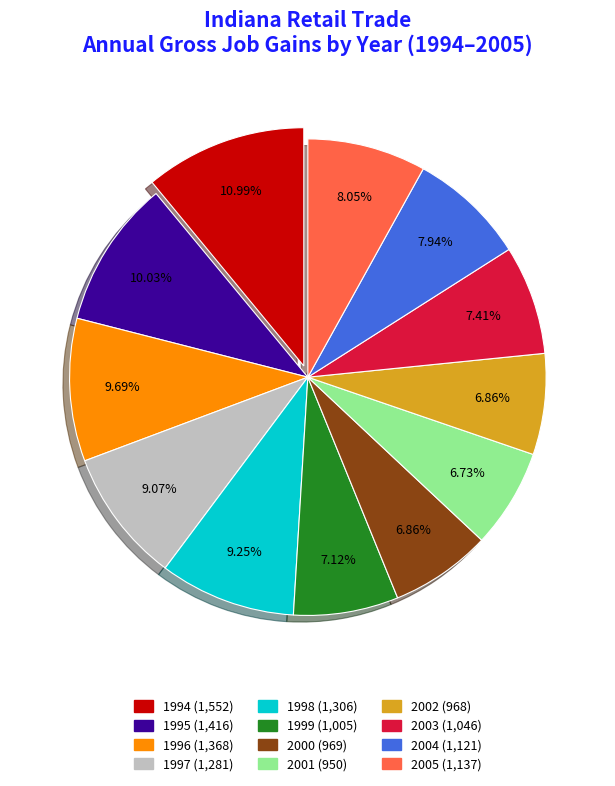

The 1998 slice represents 20% of the pie. True or false?

False